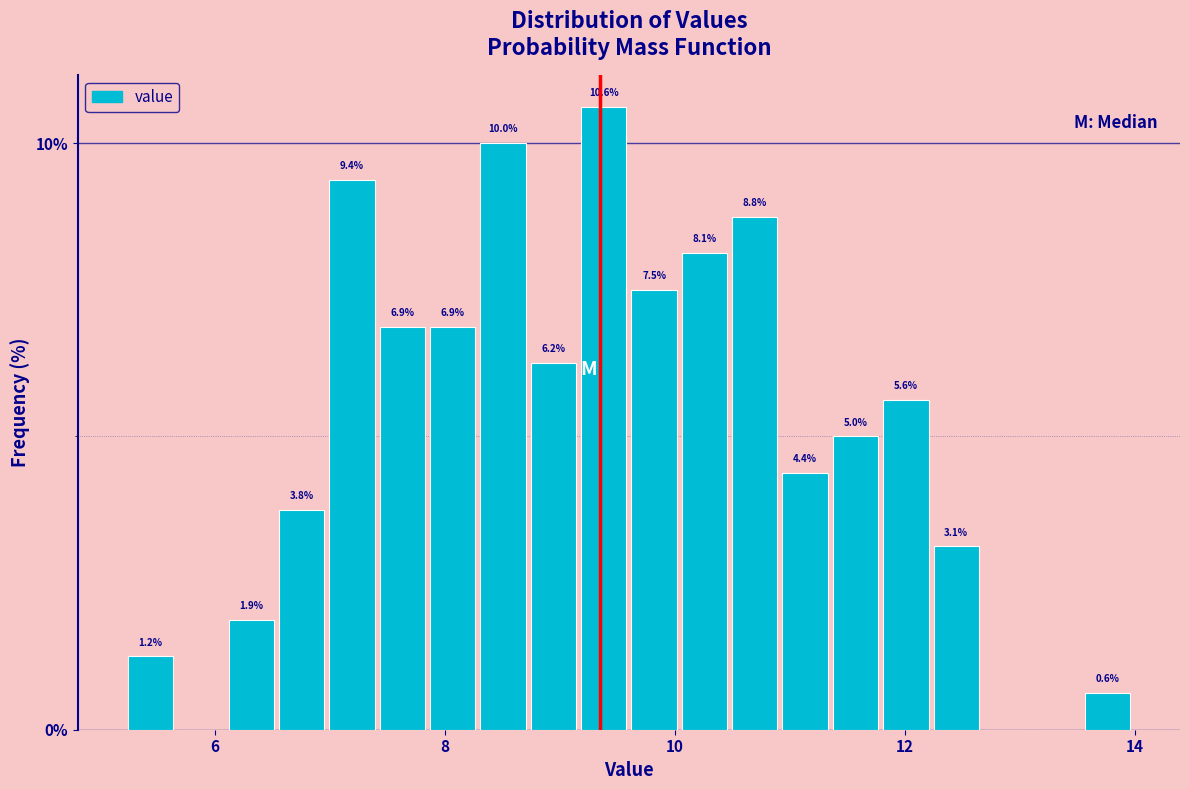

Around what value on the x-axis is the tallest bar? Give the approximate position of its centre, as read against the axis.

9.4